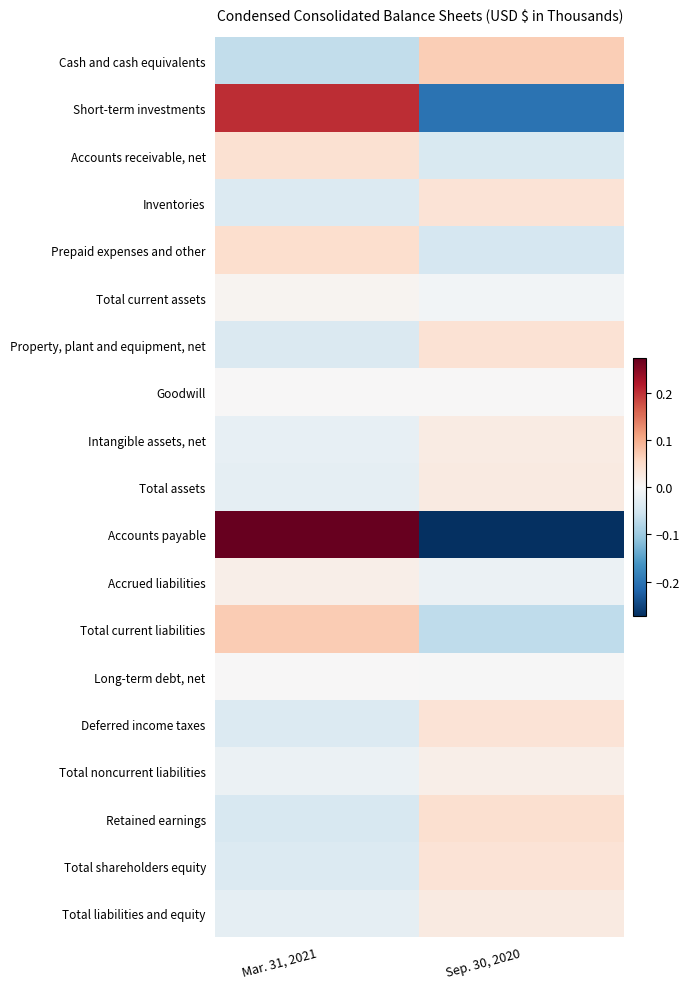

How many data points does each series have?

2